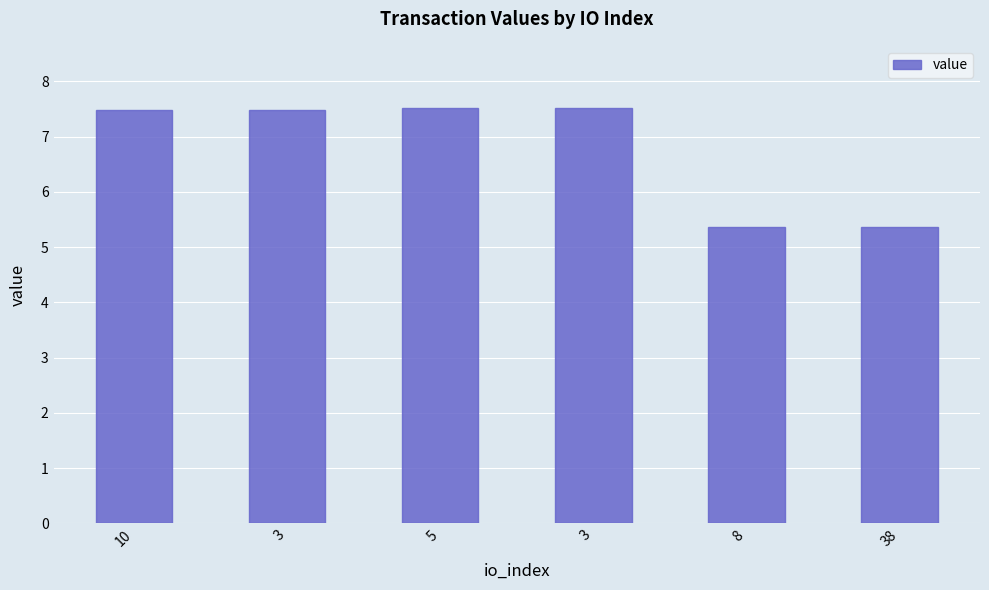

Where is the data nearest to the value 6?

8